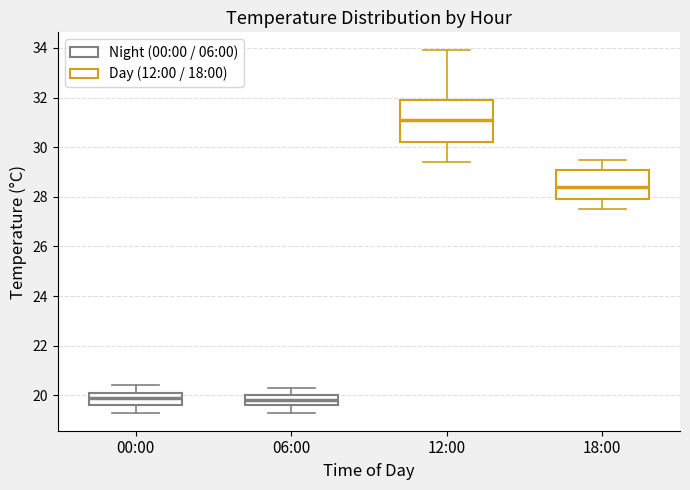

Reading left to right, read every box against the y-axis: the position of its median line, the range the box covers, and the ends of its whiskers. The values are not printed on the chart, so give them approximately, as read against the axis.

00:00: median 20.0, box 19.6 to 20.2, whiskers 19.4 to 20.4
06:00: median 19.8, box 19.6 to 20.0, whiskers 19.4 to 20.4
12:00: median 31.2, box 30.2 to 32.0, whiskers 29.4 to 34.0
18:00: median 28.4, box 28.0 to 29.2, whiskers 27.6 to 29.6